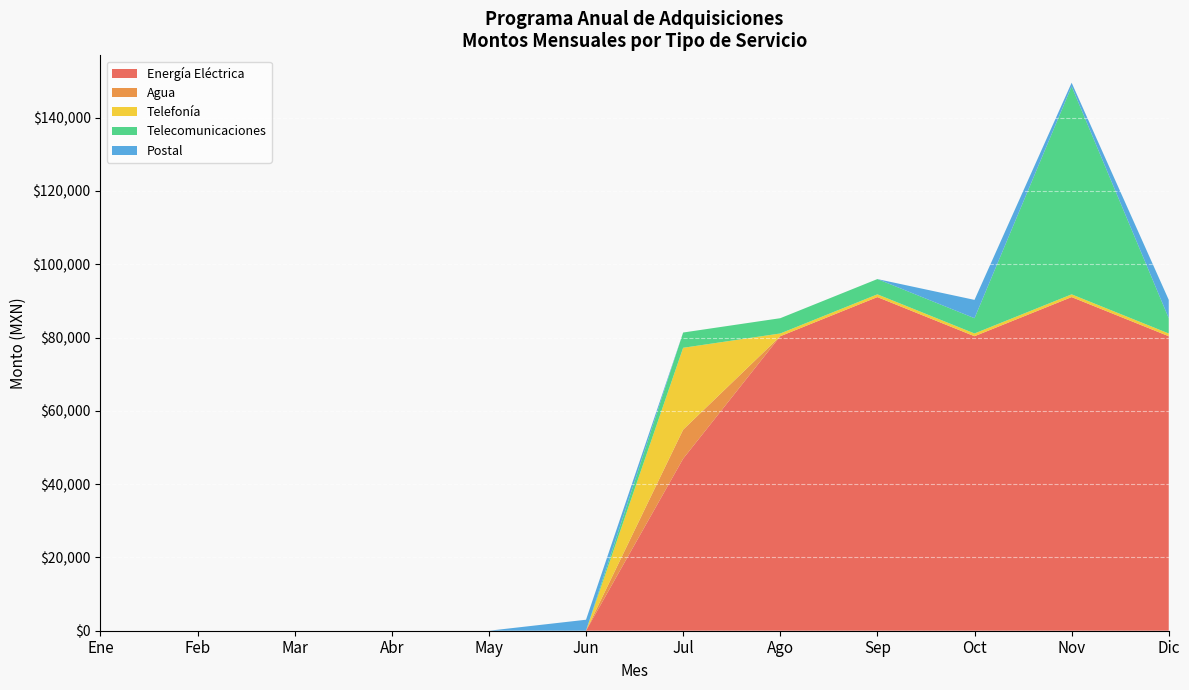

True or false: Energía Eléctrica has a value of 91045.0 at Sep.

True